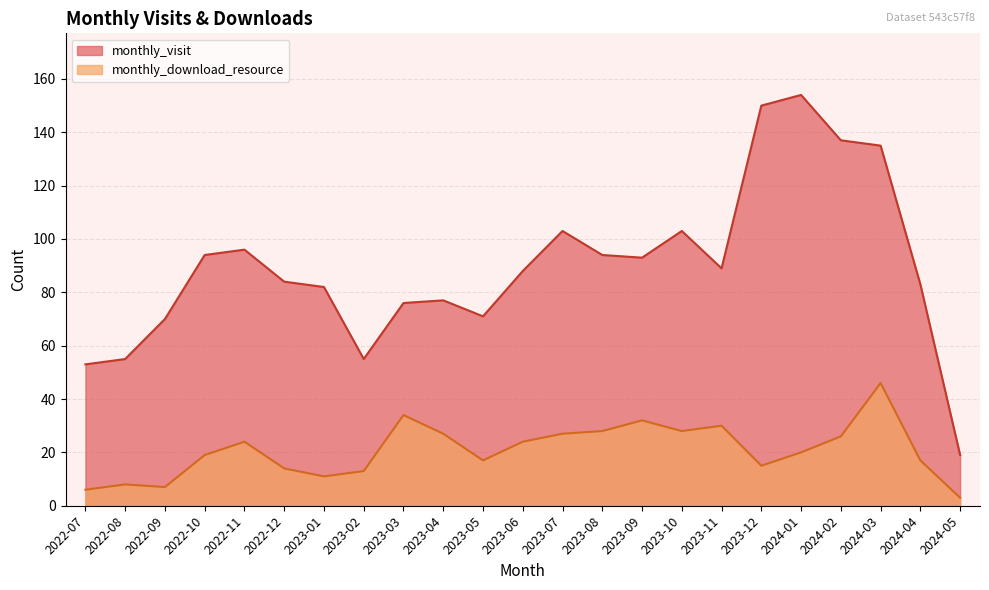

Which series has the largest total across all categories?

monthly_visit